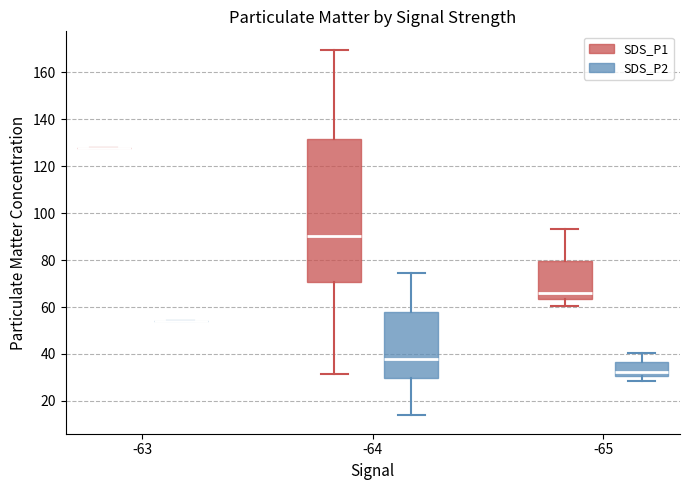

Reading left to right, read every box against the y-axis: the position of its median line, the range the box covers, and the ends of its whiskers. The values are not printed on the chart, so give them approximately, as read against the axis.

-63 (SDS_P1): box collapsed to a line at 128, whiskers 128 to 128
-63 (SDS_P2): box collapsed to a line at 54, whiskers 54 to 54
-64 (SDS_P1): median 90, box 70 to 132, whiskers 32 to 170
-64 (SDS_P2): median 38, box 30 to 58, whiskers 14 to 74
-65 (SDS_P1): median 66, box 64 to 80, whiskers 60 to 94
-65 (SDS_P2): median 32, box 30 to 36, whiskers 28 to 40